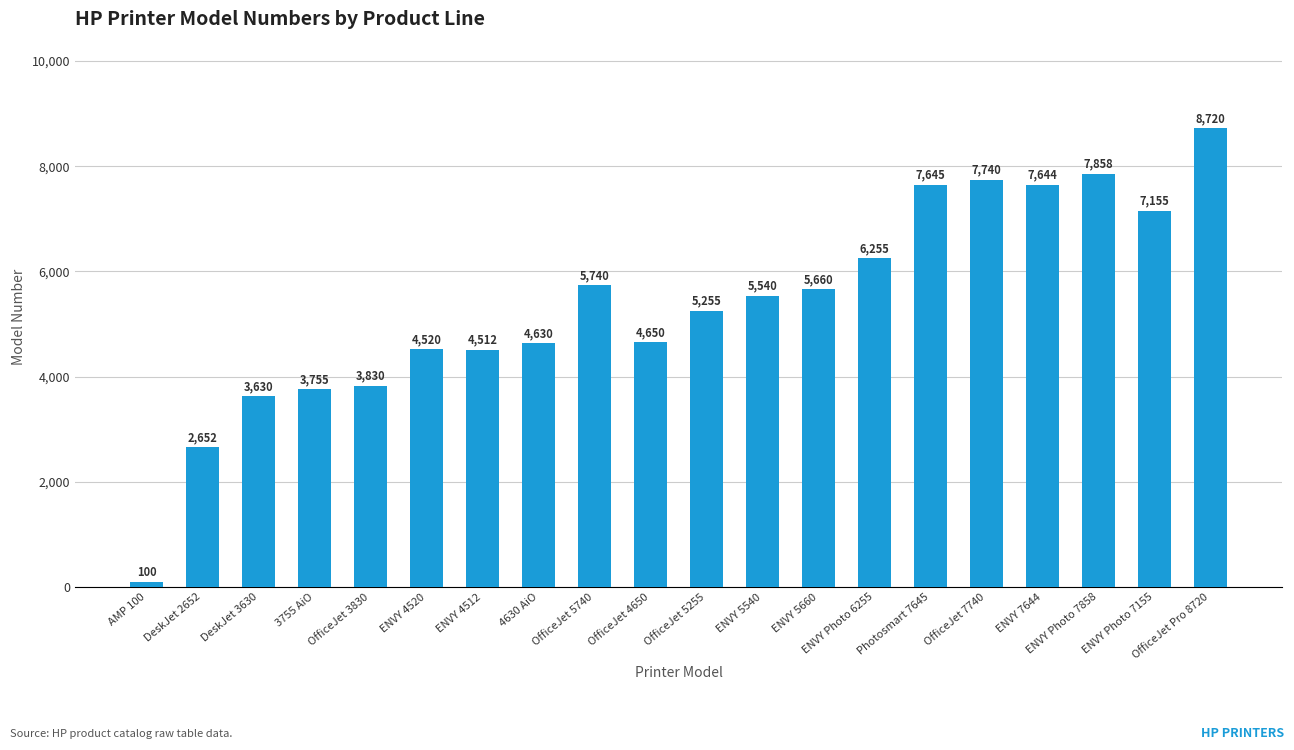

Rank the categories by value from highest to lowest.

OfficeJet Pro 8720, ENVY Photo 7858, OfficeJet 7740, Photosmart 7645, ENVY 7644, ENVY Photo 7155, ENVY Photo 6255, OfficeJet 5740, ENVY 5660, ENVY 5540, OfficeJet 5255, OfficeJet 4650, 4630 AiO, ENVY 4520, ENVY 4512, OfficeJet 3830, 3755 AiO, DeskJet 3630, DeskJet 2652, AMP 100